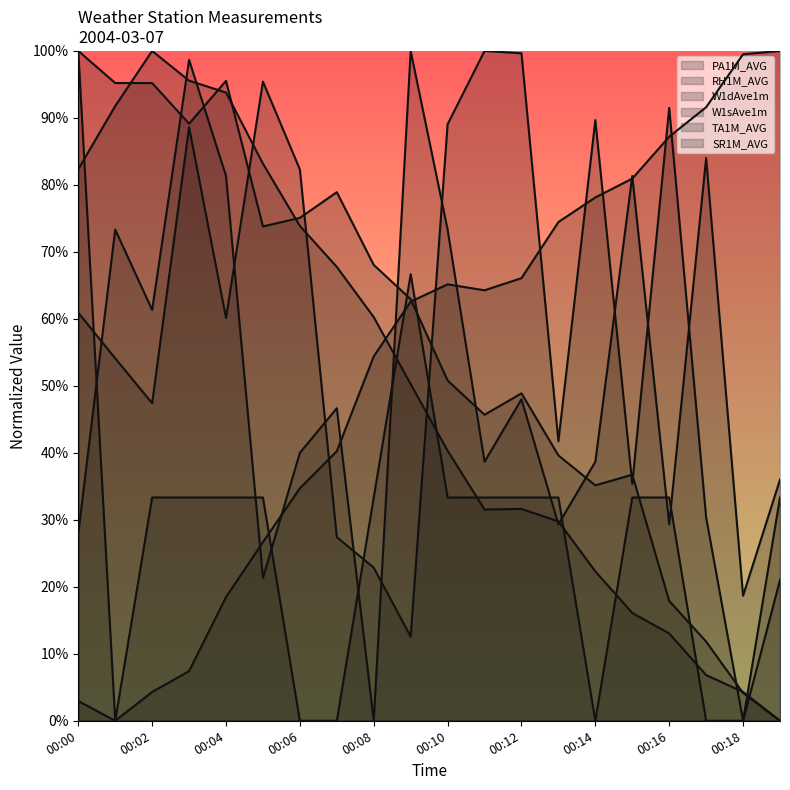

At 00:10, list the series in order from smallest to largest.

SR1M_AVG, TA1M_AVG, PA1M_AVG, RH1M_AVG, W1dAve1m, W1sAve1m